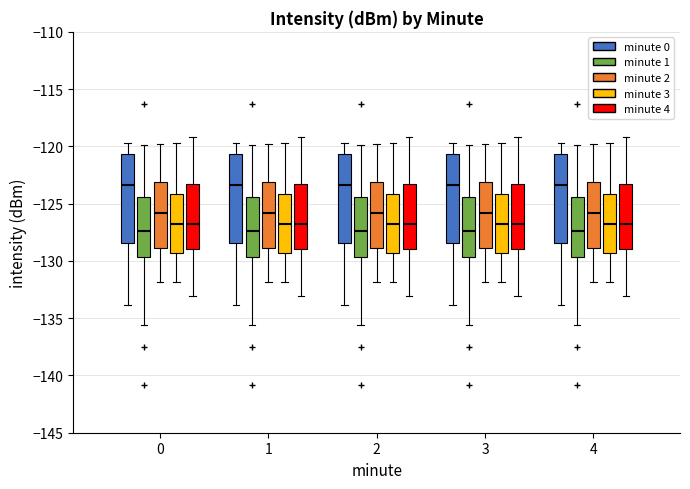

Where is the lower edge of the box for 1 (minute 1) on the y-axis? The values are not printed on the chart, so give them approximately, as read against the axis.

-129.5